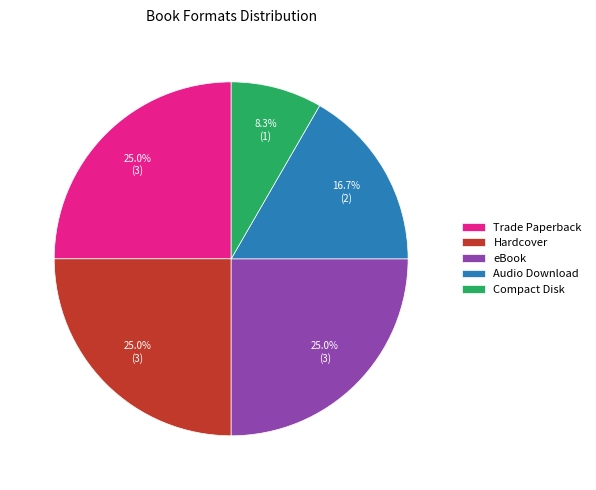

How many slices are in this pie chart?

5